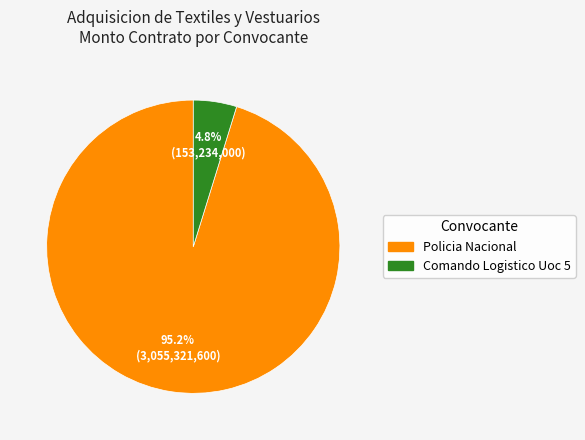

Rank the categories by value from lowest to highest.

Comando Logistico Uoc 5, Policia Nacional